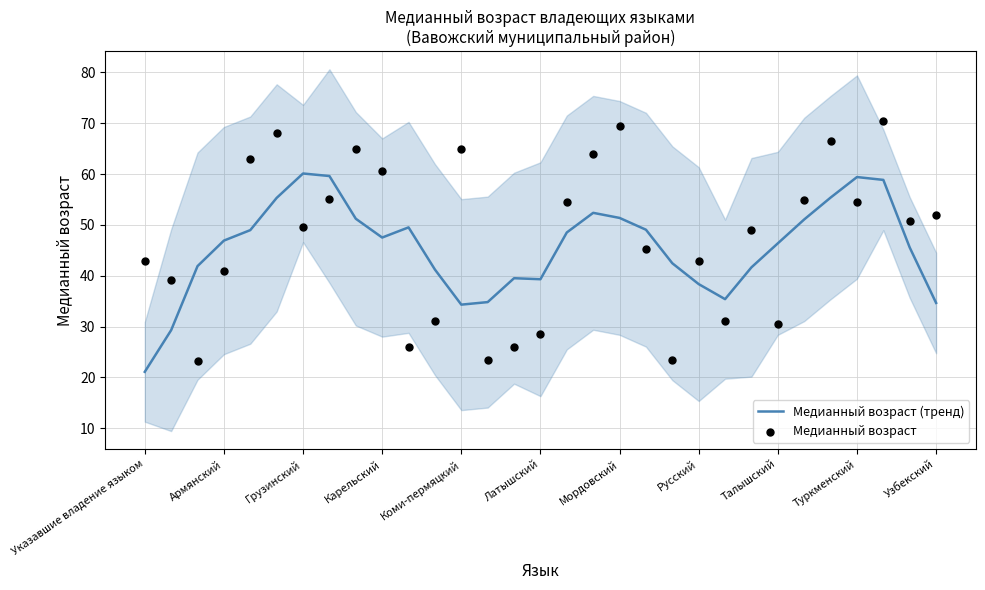

Which series contains the lowest Y value?

Медианный возраст (тренд)